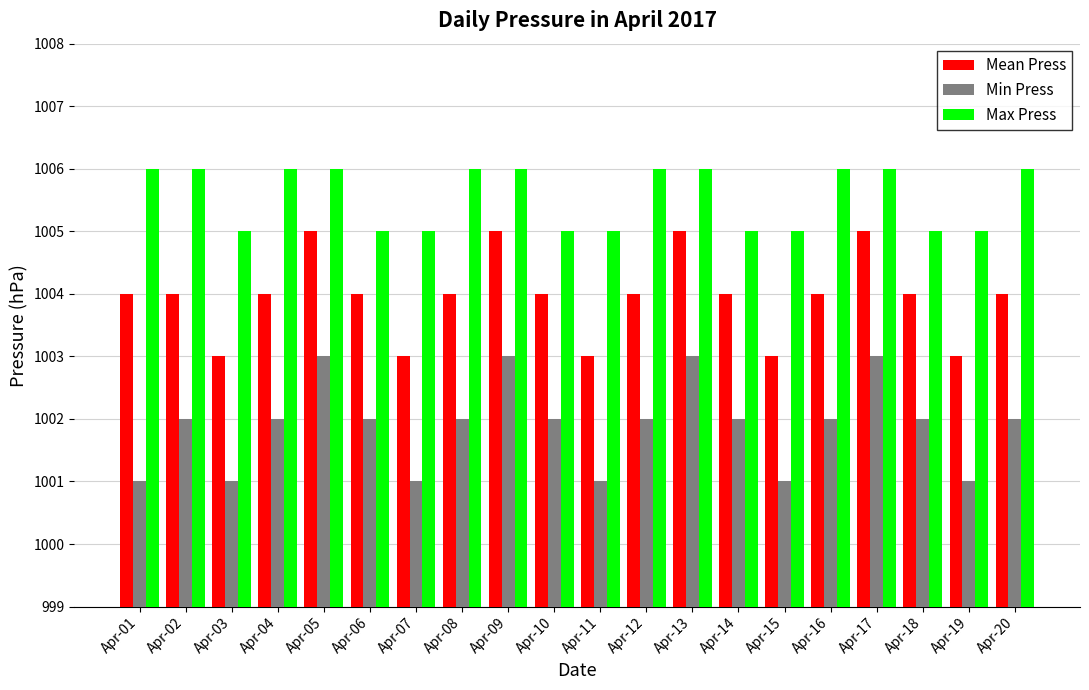

Reading left to right, extract all data points from this chart.

Mean Press: Apr-01=1004	Apr-02=1004	Apr-03=1003	Apr-04=1004	Apr-05=1005	Apr-06=1004	Apr-07=1003	Apr-08=1004	Apr-09=1005	Apr-10=1004	Apr-11=1003	Apr-12=1004	Apr-13=1005	Apr-14=1004	Apr-15=1003	Apr-16=1004	Apr-17=1005	Apr-18=1004	Apr-19=1003	Apr-20=1004
Min Press: Apr-01=1001	Apr-02=1002	Apr-03=1001	Apr-04=1002	Apr-05=1003	Apr-06=1002	Apr-07=1001	Apr-08=1002	Apr-09=1003	Apr-10=1002	Apr-11=1001	Apr-12=1002	Apr-13=1003	Apr-14=1002	Apr-15=1001	Apr-16=1002	Apr-17=1003	Apr-18=1002	Apr-19=1001	Apr-20=1002
Max Press: Apr-01=1006	Apr-02=1006	Apr-03=1005	Apr-04=1006	Apr-05=1006	Apr-06=1005	Apr-07=1005	Apr-08=1006	Apr-09=1006	Apr-10=1005	Apr-11=1005	Apr-12=1006	Apr-13=1006	Apr-14=1005	Apr-15=1005	Apr-16=1006	Apr-17=1006	Apr-18=1005	Apr-19=1005	Apr-20=1006